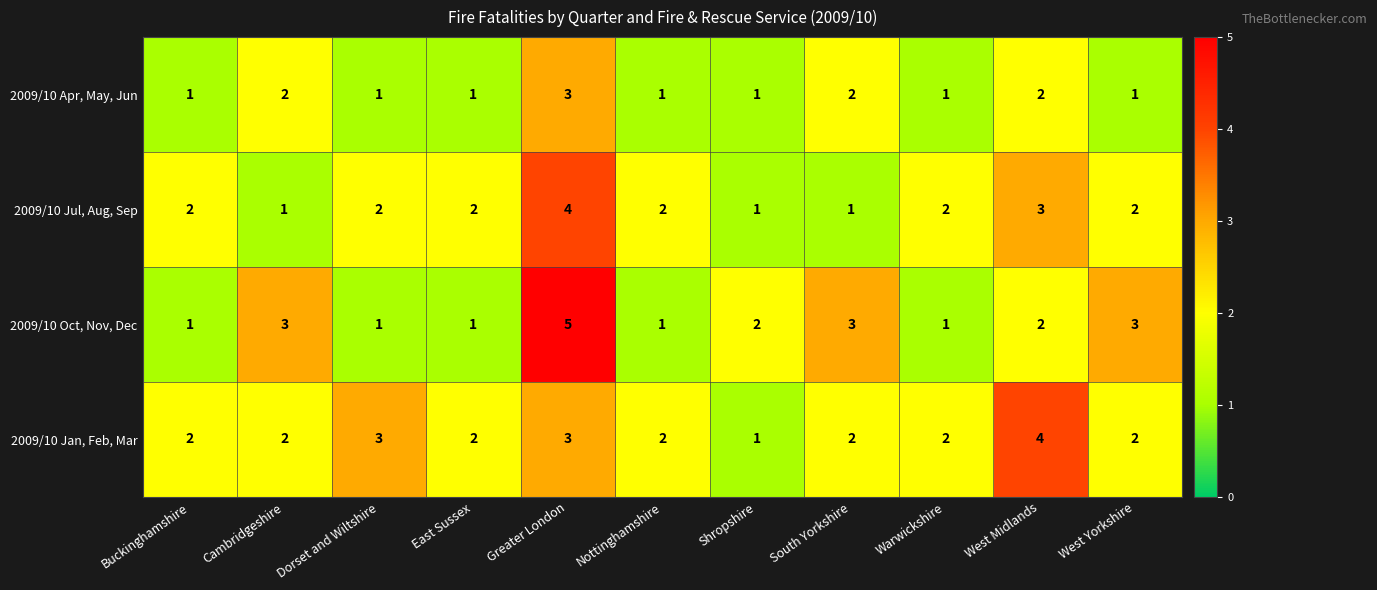

At which label does 2009/10 Oct, Nov, Dec first exceed 2?

Cambridgeshire